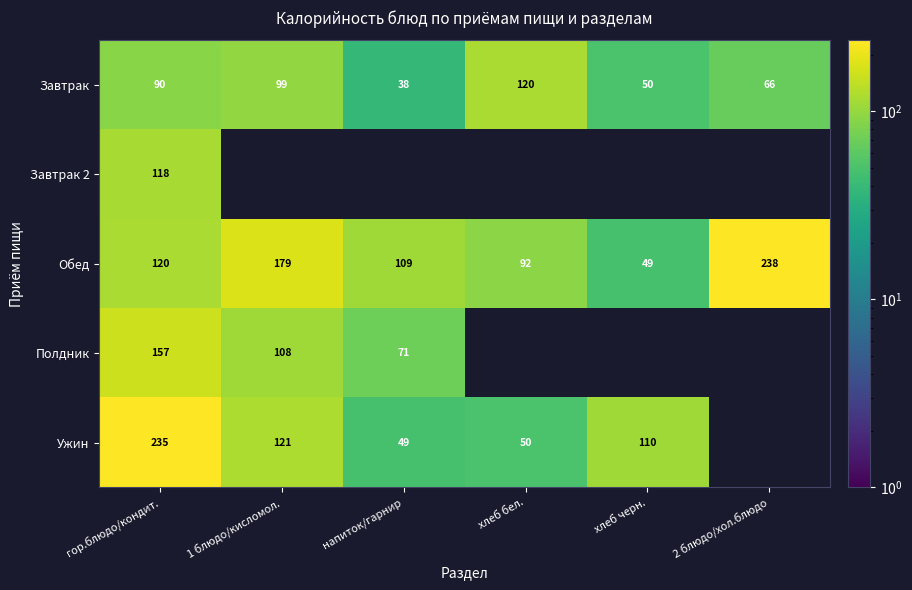

What is the smallest value displayed?

37.9